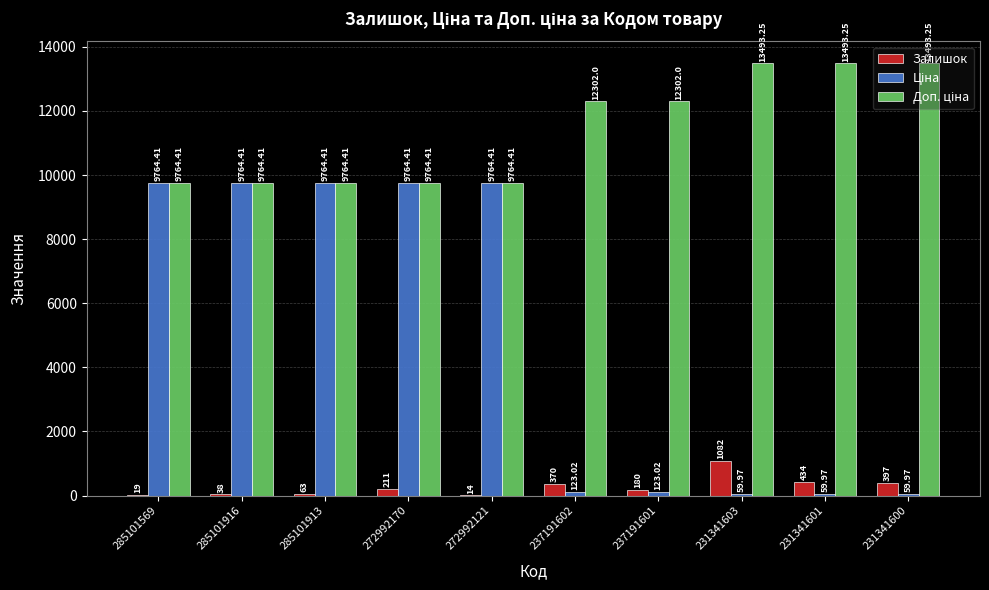

At which category is the sum across all series the highest?

272992170